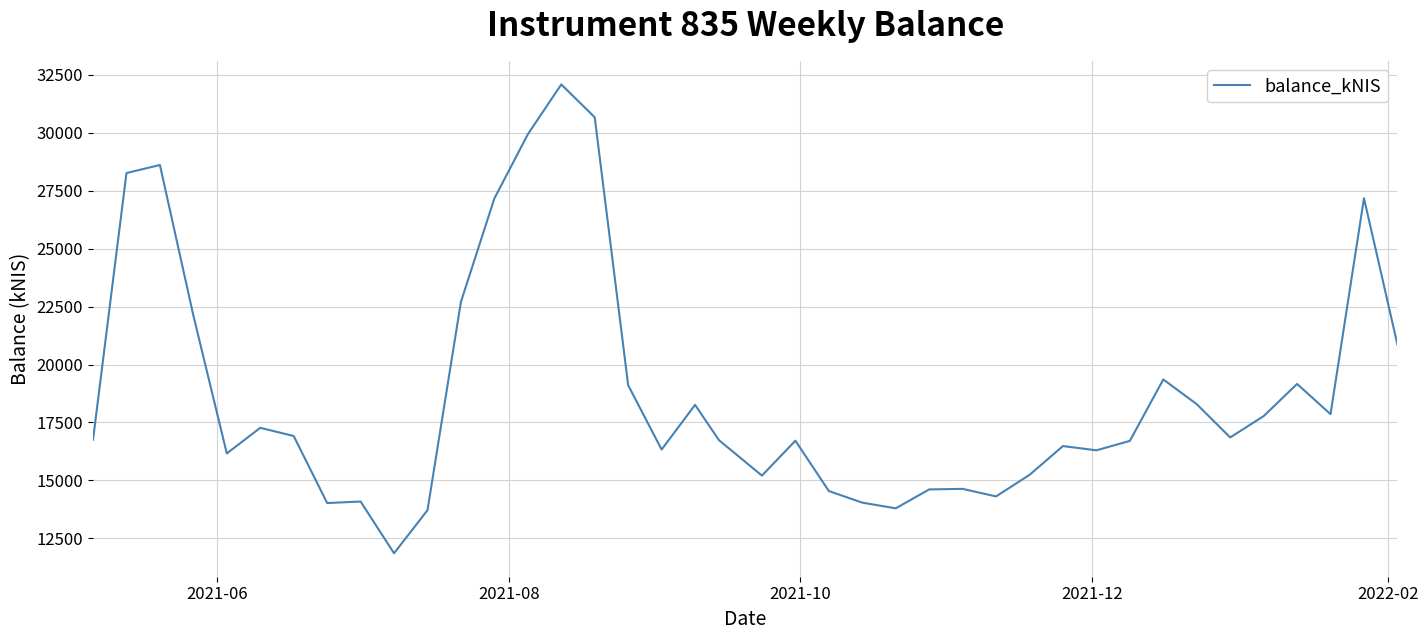

How many lines are shown in the chart?

1